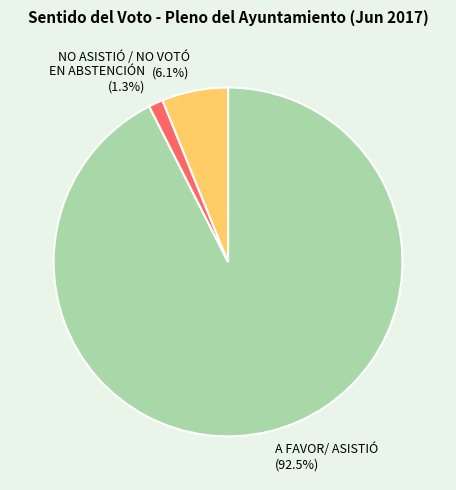

Between A FAVOR/ ASISTIÓ (92.5%) and EN ABSTENCIÓN (1.3%), which is larger?

A FAVOR/ ASISTIÓ (92.5%)